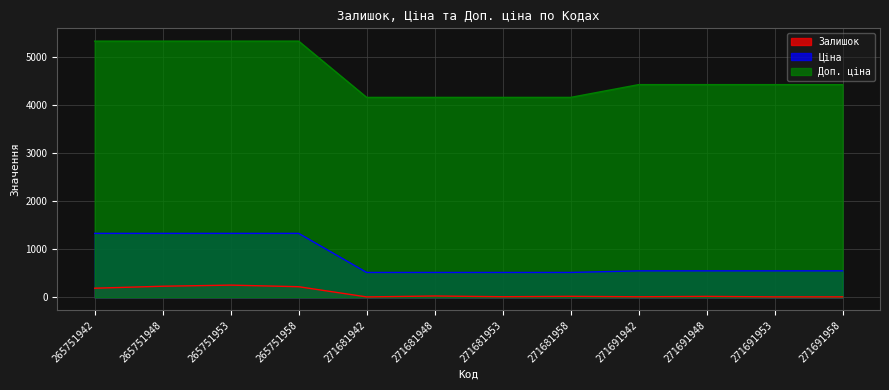

At 271681953, list the series in order from largest to smallest.

Доп. ціна, Ціна, Залишок